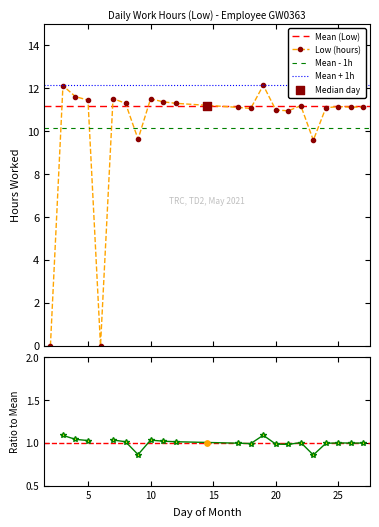

Which has a higher value, 27 or 22?

22